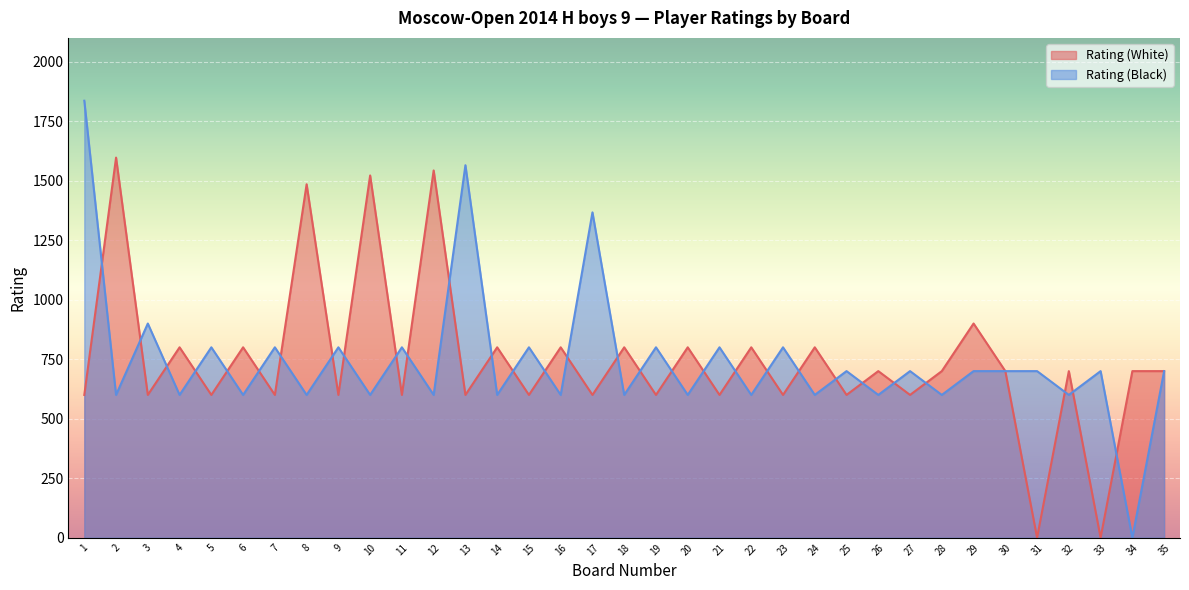

How many values in the Rating (White) series exceed 700?

13